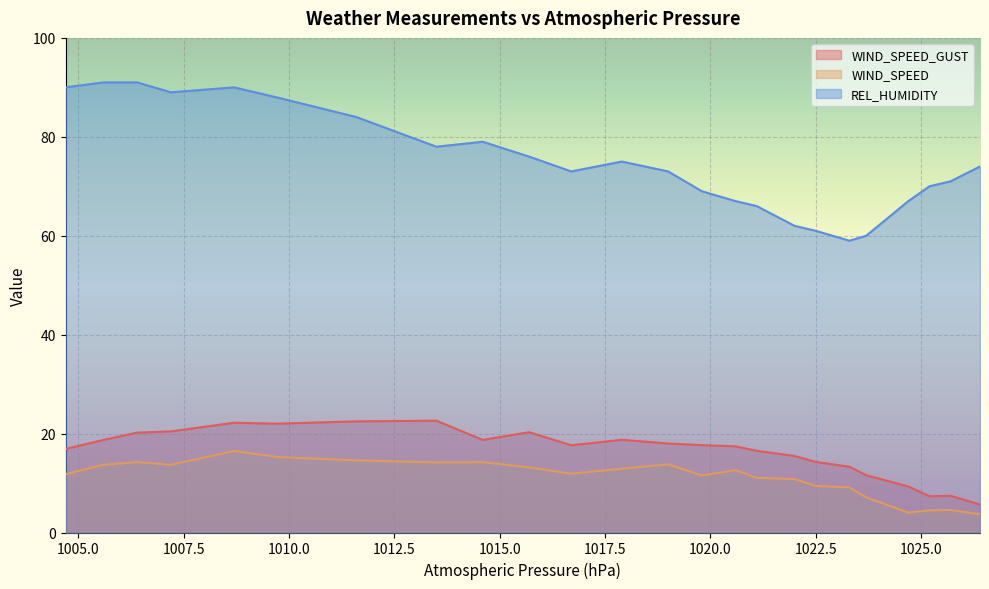

Reading right to left, transcribe all the data shown in this chart.

WIND_SPEED_GUST: 5.7	7.4	7.3	9.3	11.6	13.3	14.3	15.5	16.5	17.4	17.7	18.0	18.8	17.6	20.3	18.7	22.6	22.5	22.0	22.2	20.4	20.2	18.7	16.9
WIND_SPEED: 3.7	4.6	4.5	4.0	7.1	9.1	9.4	10.8	11.1	12.6	11.5	13.8	12.9	11.9	13.2	14.2	14.2	14.6	15.3	16.5	13.7	14.2	13.7	11.8
REL_HUMIDITY: 74.0	71.0	70.0	67.0	60.0	59.0	61.0	62.0	66.0	67.0	69.0	73.0	75.0	73.0	76.0	79.0	78.0	84.0	88.0	90.0	89.0	91.0	91.0	90.0